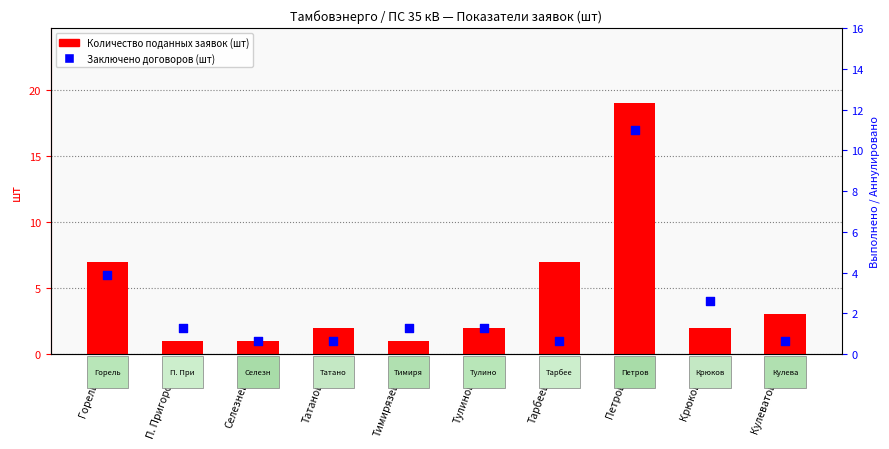

Which series contains the lowest Y value?

Выполнено договоров (шт)